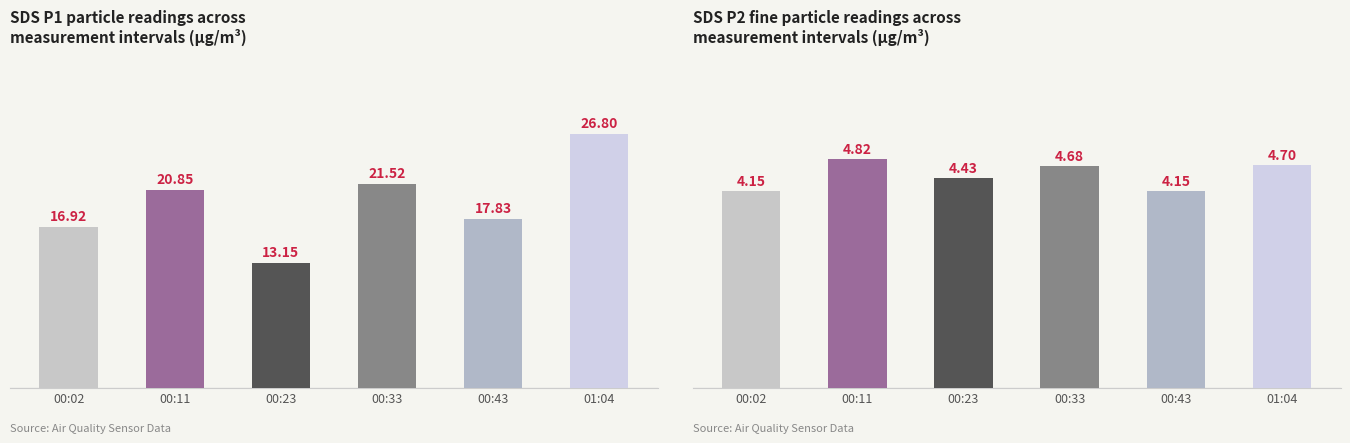

At 00:02, list the series in order from smallest to largest.

SDS_P2, SDS_P1